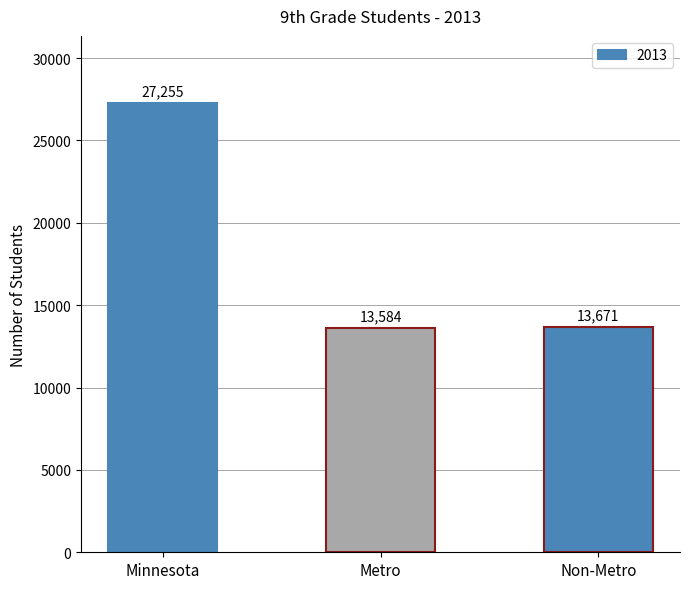

What is the label of the 3rd bar from the left?

Non-Metro